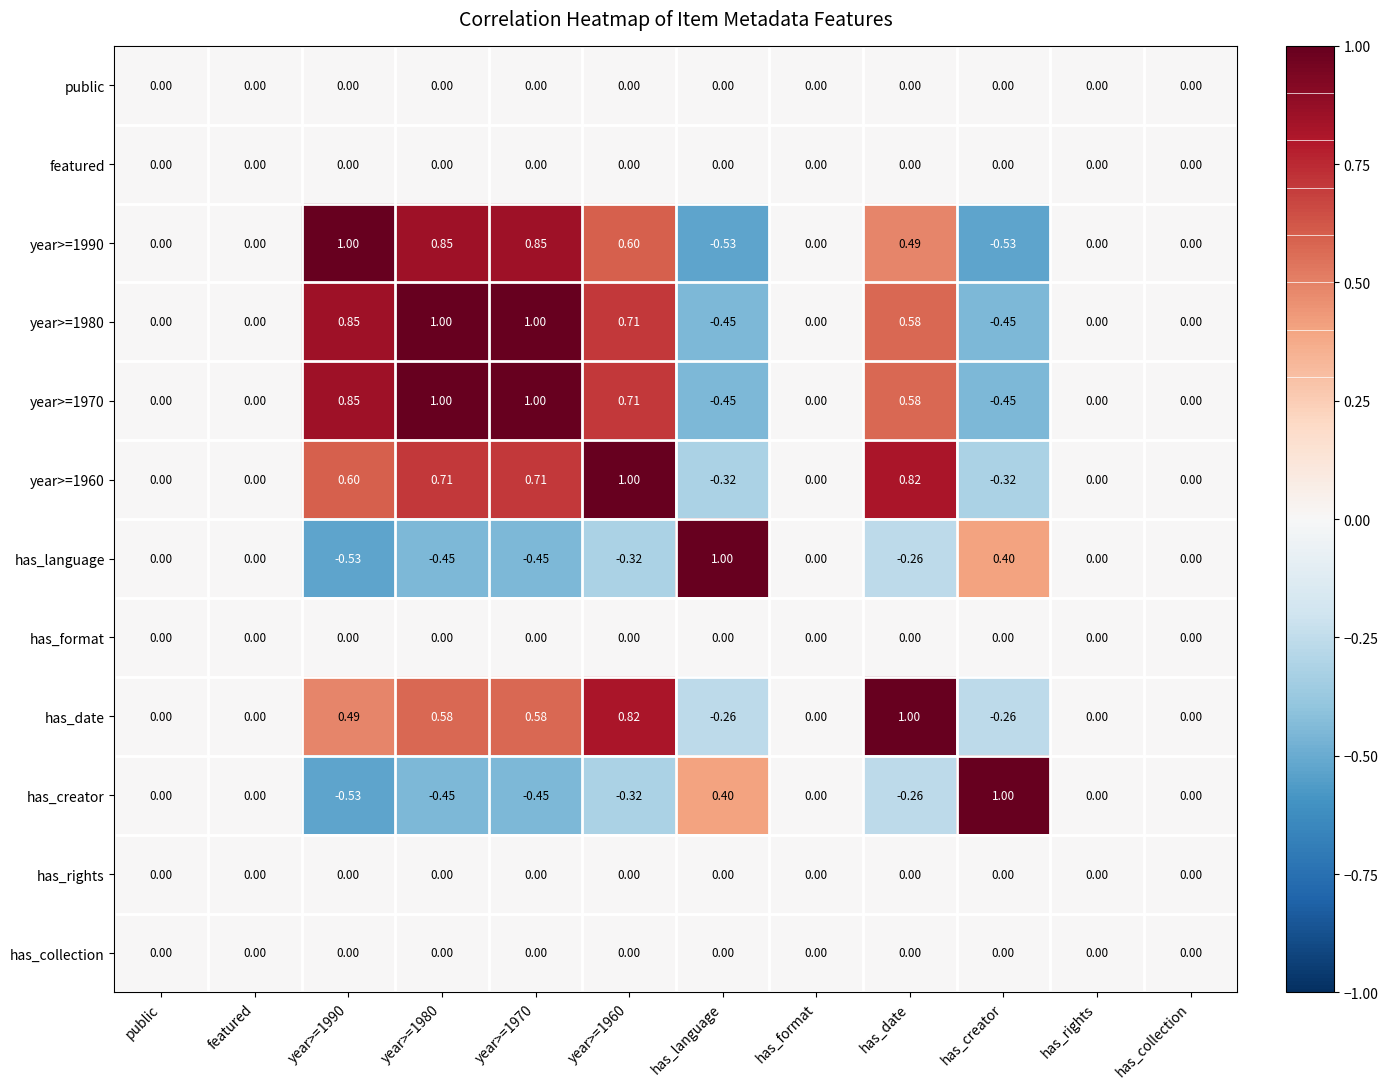

Between featured and has_language, which series saw the biggest shift?

has_language